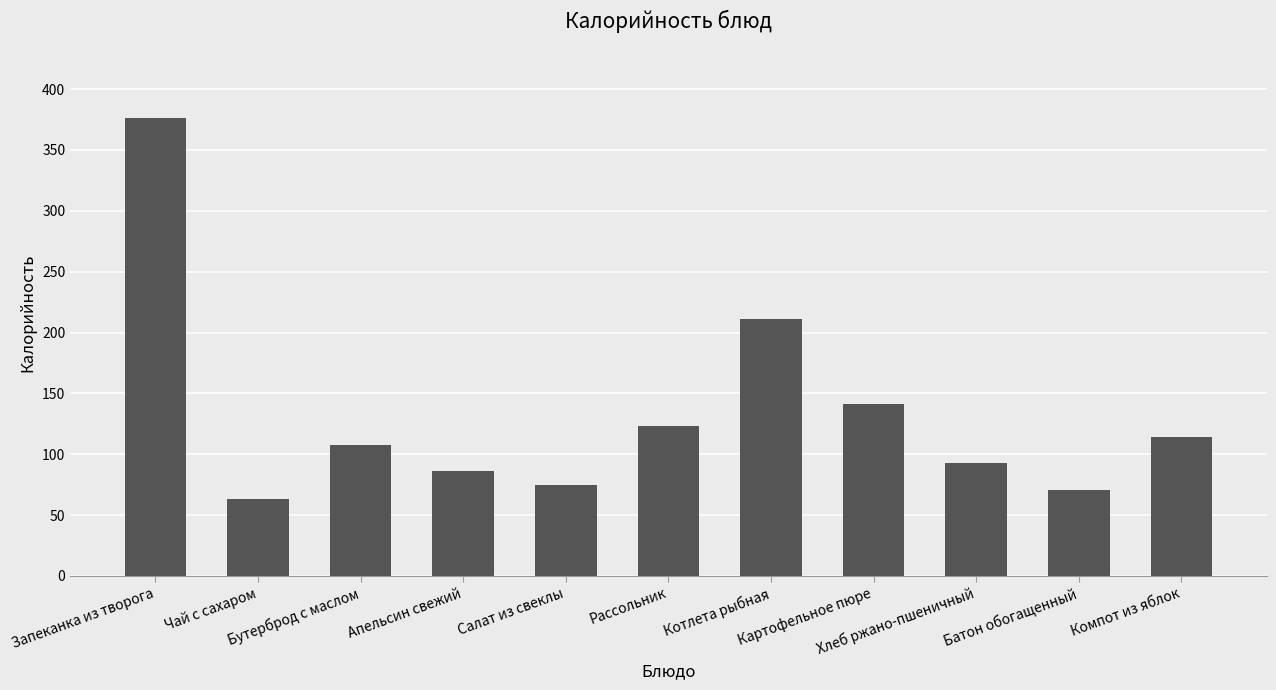

The value at Батон обогащенный is 126.6. True or false?

False